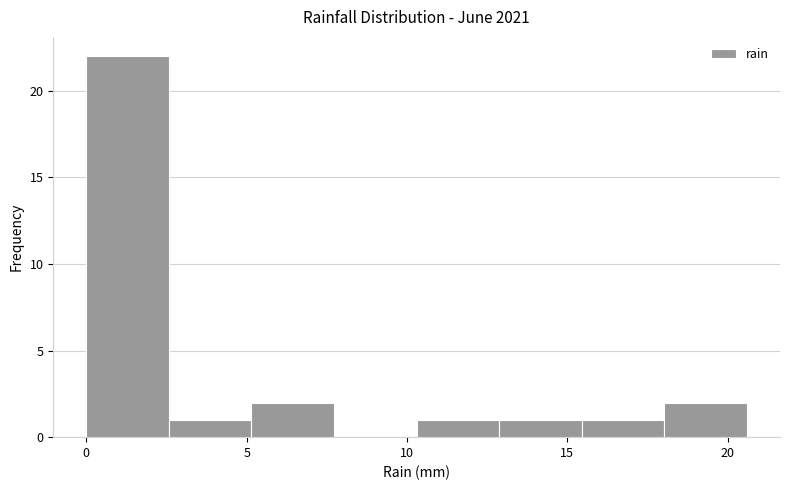

Reading left to right, transcribe this chart: for each bar, give the range it covers on the x-axis and its height. Neither the bar edges nor the heights are printed on the chart, so give them approximately, as read against the axes.

0.0 to 2.5: 22
2.5 to 5.0: 1
5.0 to 7.5: 2
7.5 to 10.5: 0
10.5 to 13.0: 1
13.0 to 15.5: 1
15.5 to 18.0: 1
18.0 to 20.5: 2